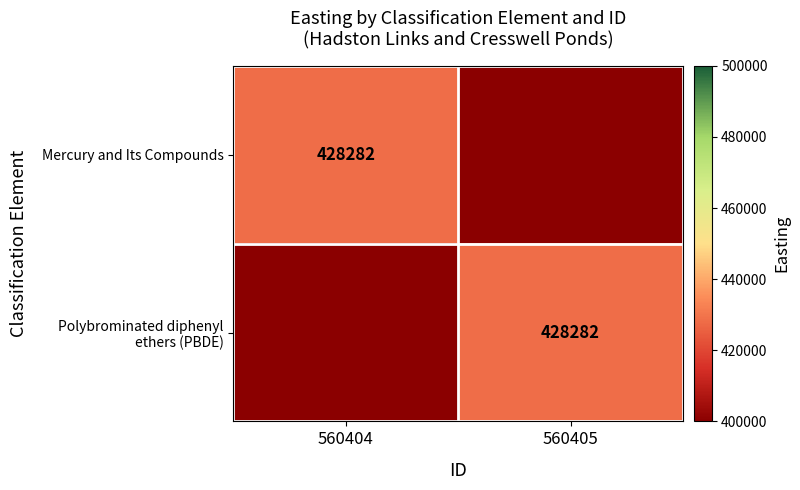

Is it true that Mercury and Its Compounds equals 428282 at 560404?

True